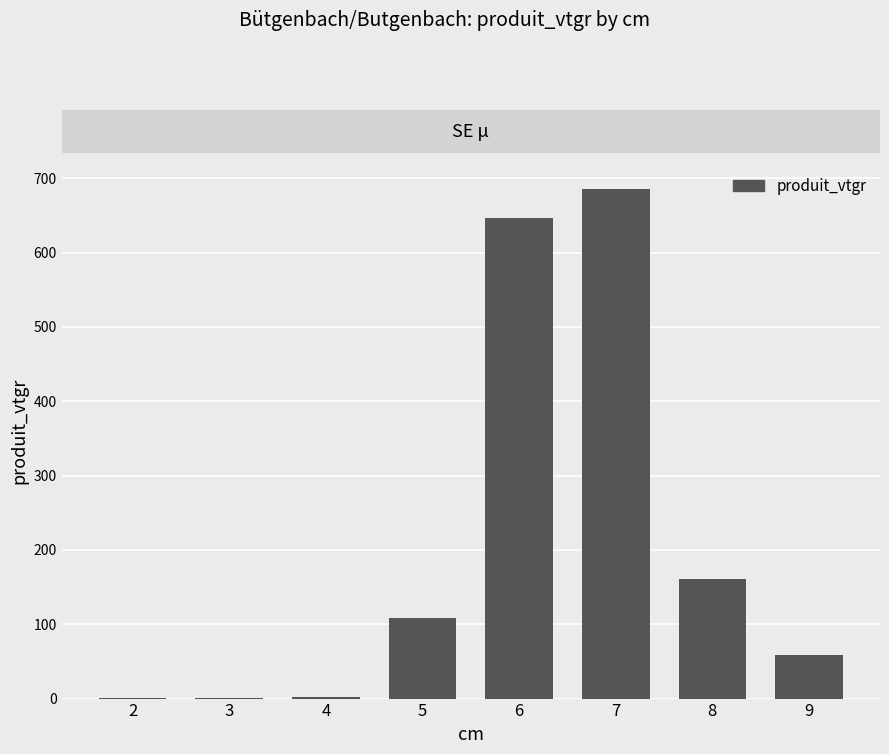

Where is the data nearest to the value 342?

8